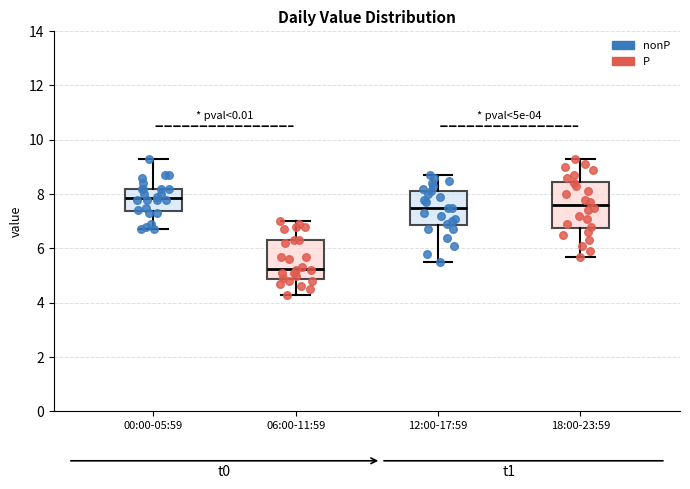

Which box has the highest median line?

00:00-05:59